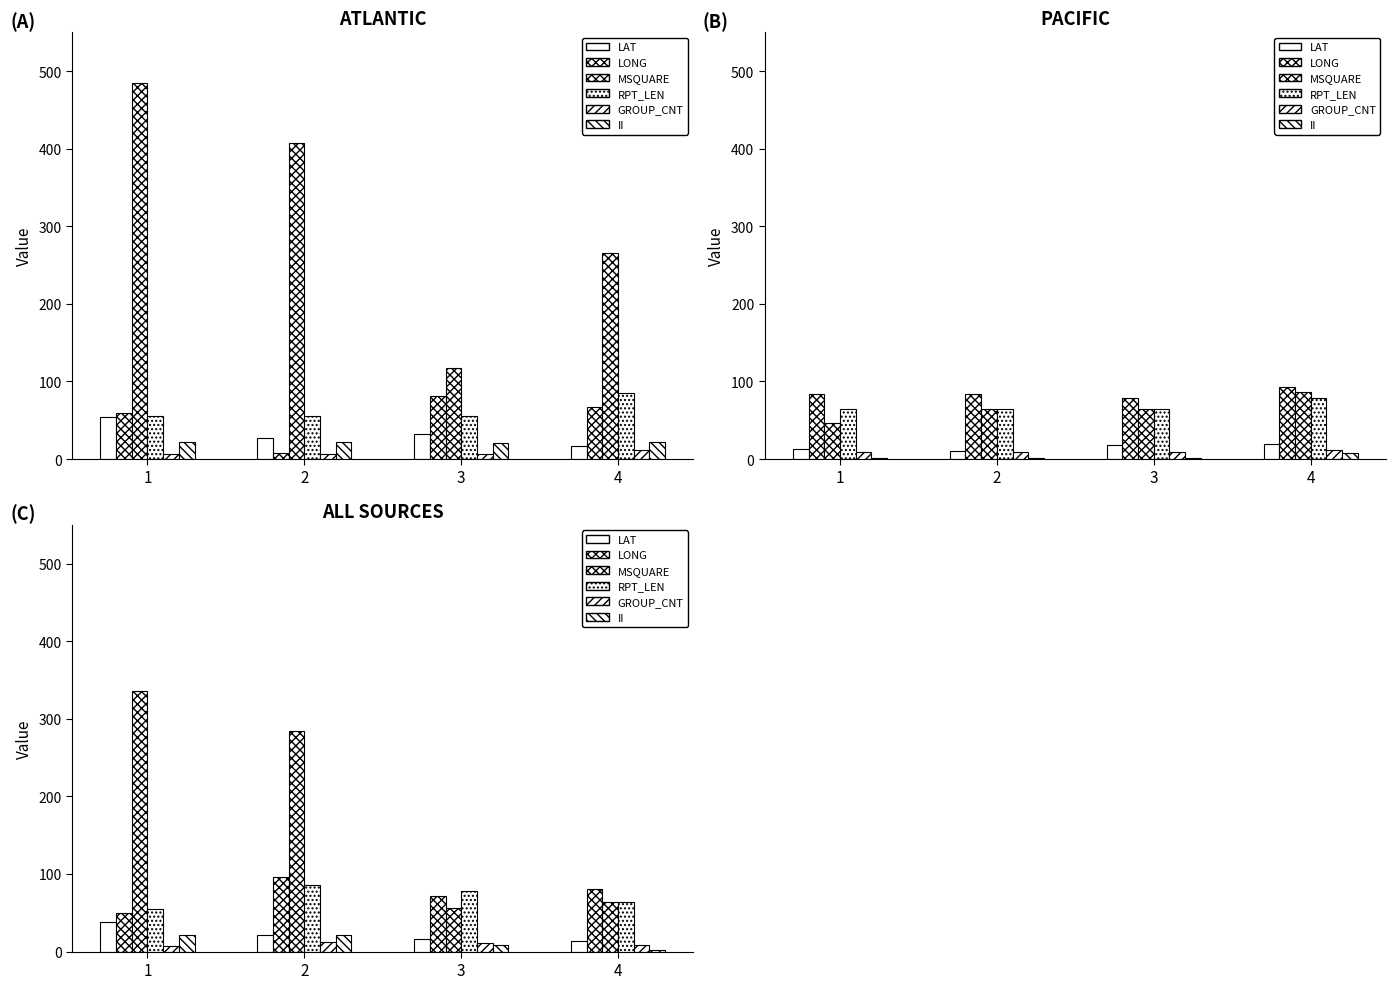

Where is GROUP_CNT nearest to the value 9?

4